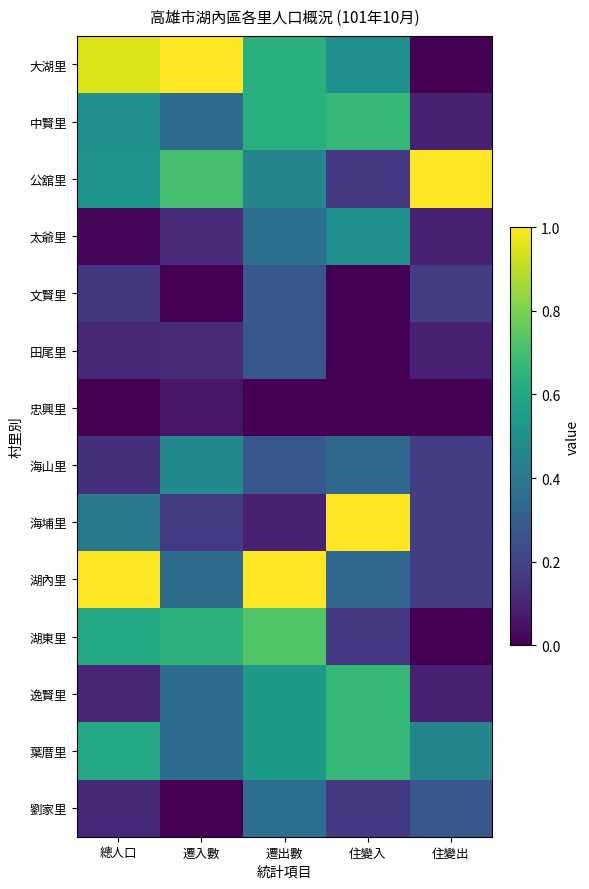

At how many categories does at least one series exceed 0?

5